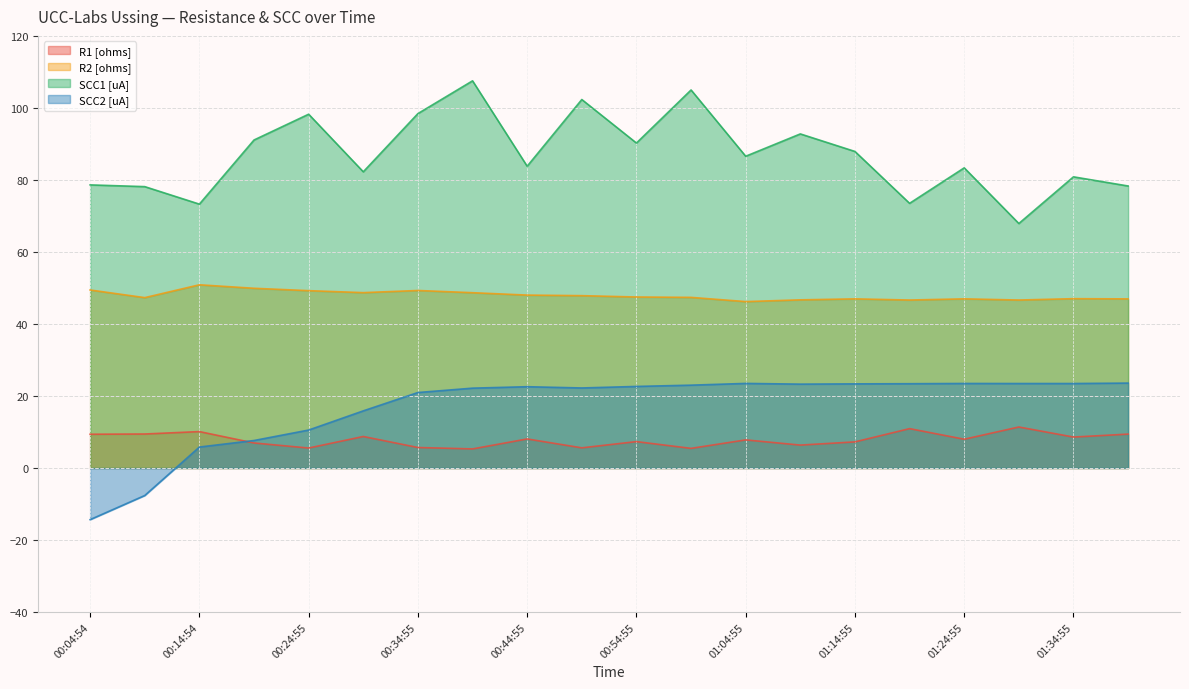

What is the highest value of the R2 [ohms] series?

50.9